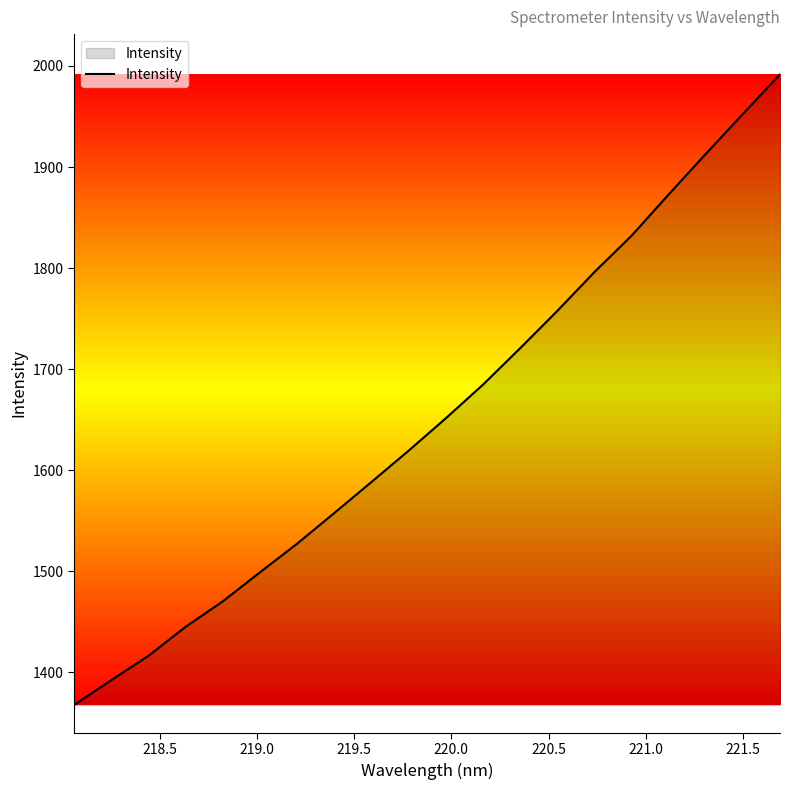

What is the greatest value displayed?

1991.7